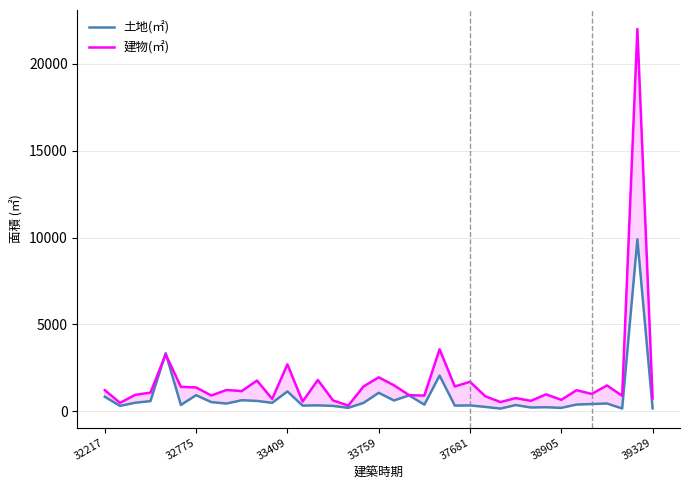

True or false: 建物(㎡) and 土地(㎡) cross at least once.

True